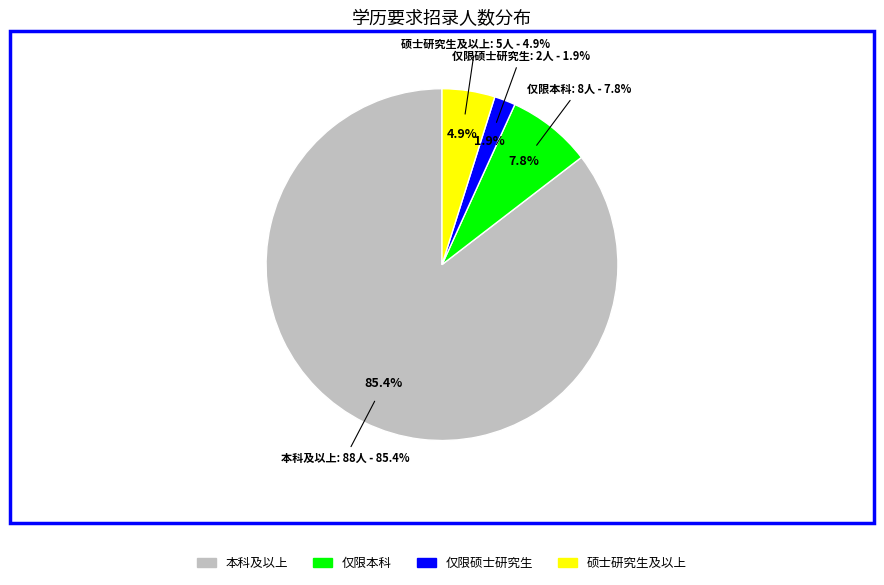

What is the largest slice in the pie chart?

本科及以上